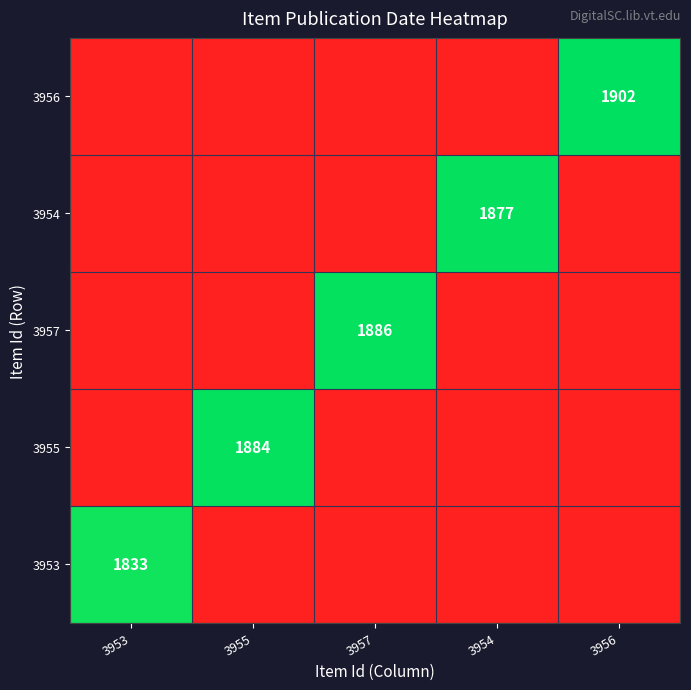

Is the value of 3953 at 3953 greater than the value of 3955 at 3955?

No